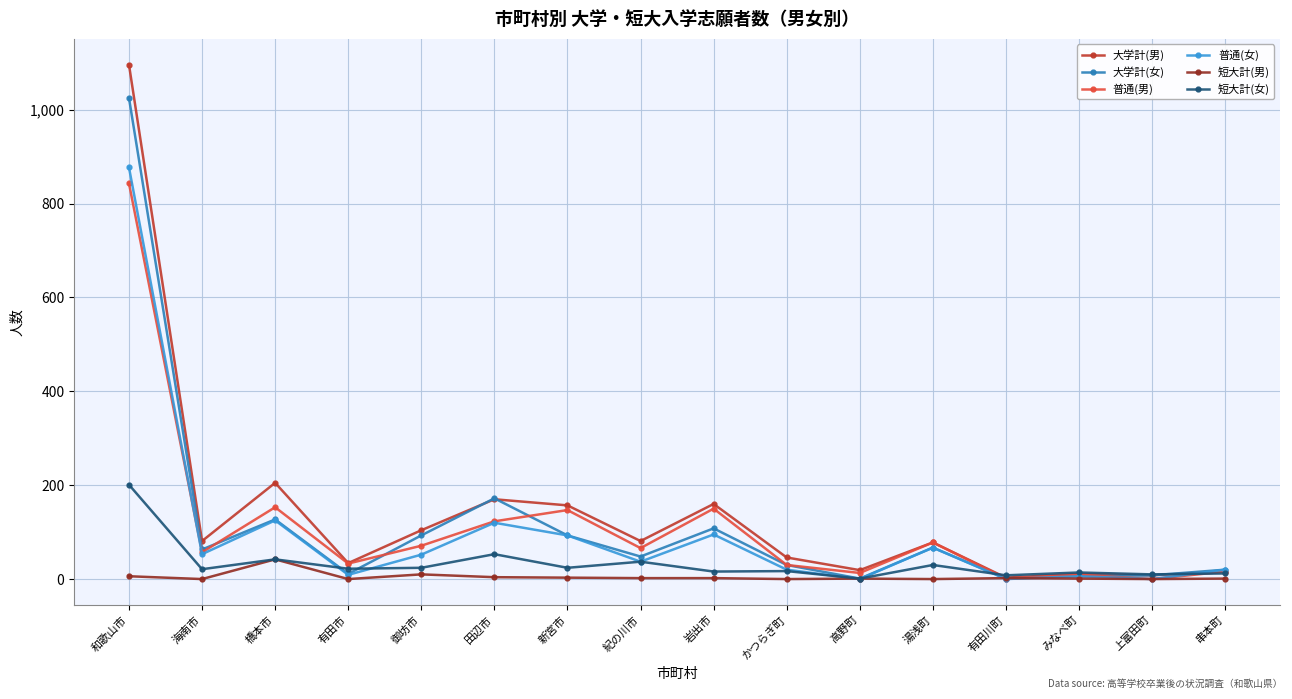

What are all the series names shown in the legend?

大学計(男), 大学計(女), 普通(男), 普通(女), 短大計(男), 短大計(女)